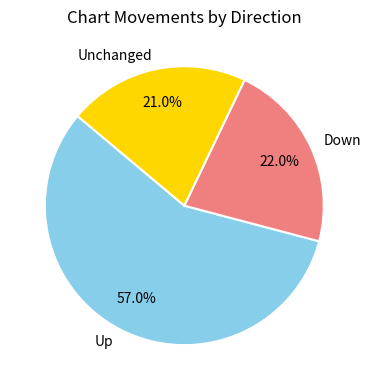

Approximately how many times larger is the value at Down compared to Unchanged?

1.0